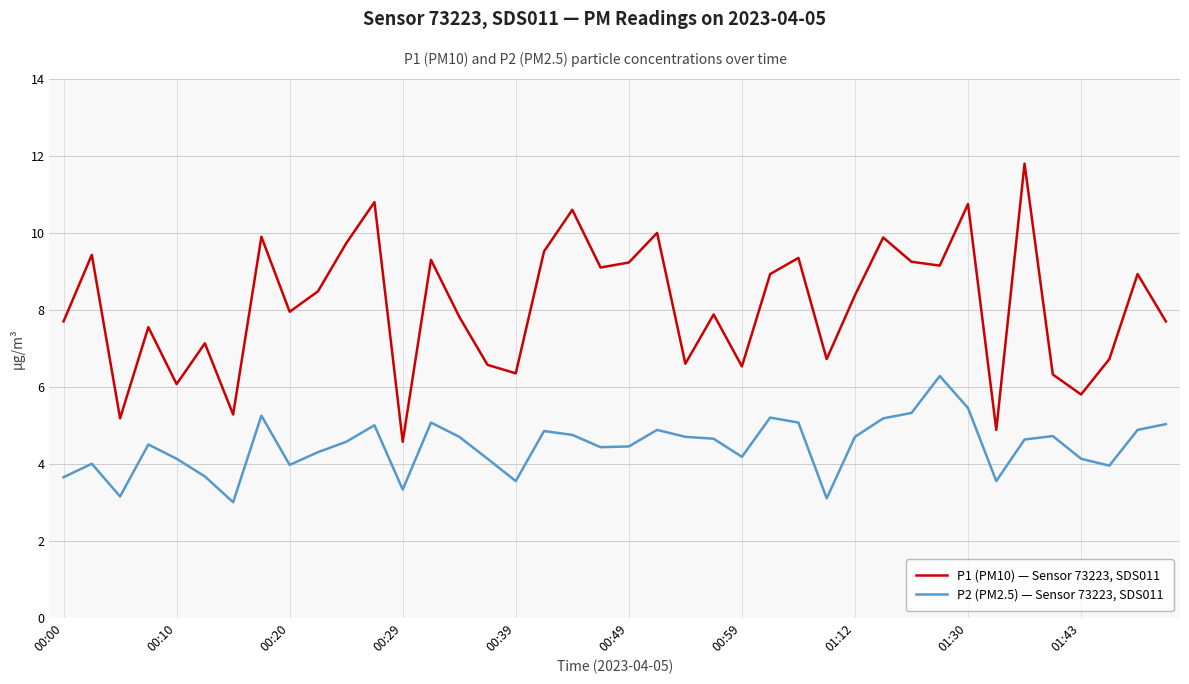

What is the smallest value displayed?

3.0